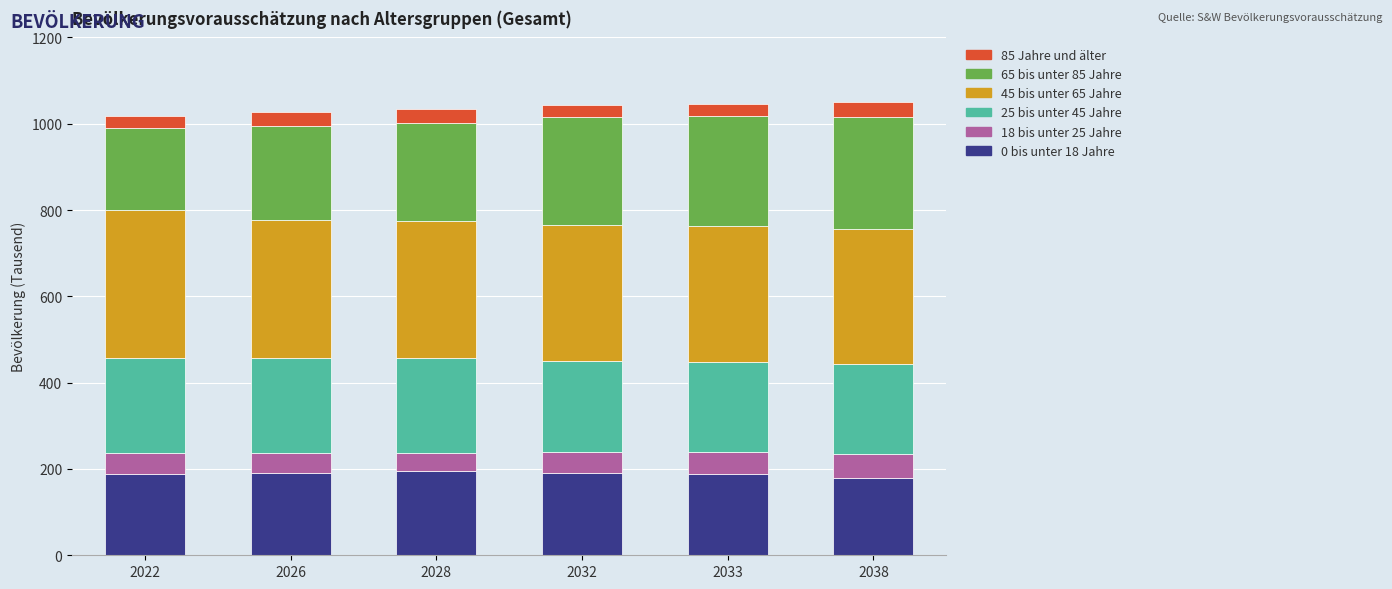

What is the total value across all series at 2032?

1044